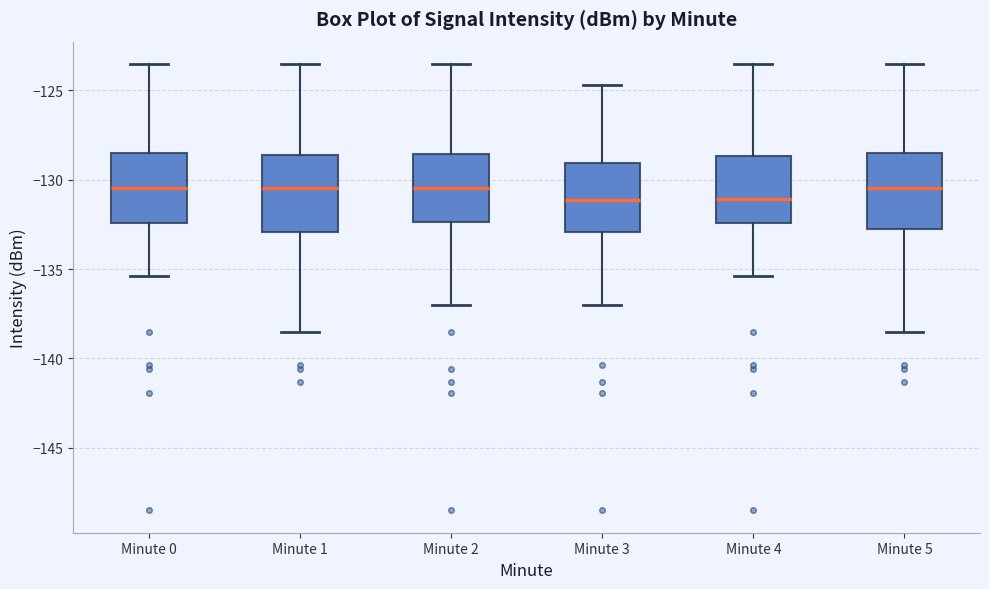

Where is the upper edge of the box for Minute 3 on the y-axis? The values are not printed on the chart, so give them approximately, as read against the axis.

-129.0